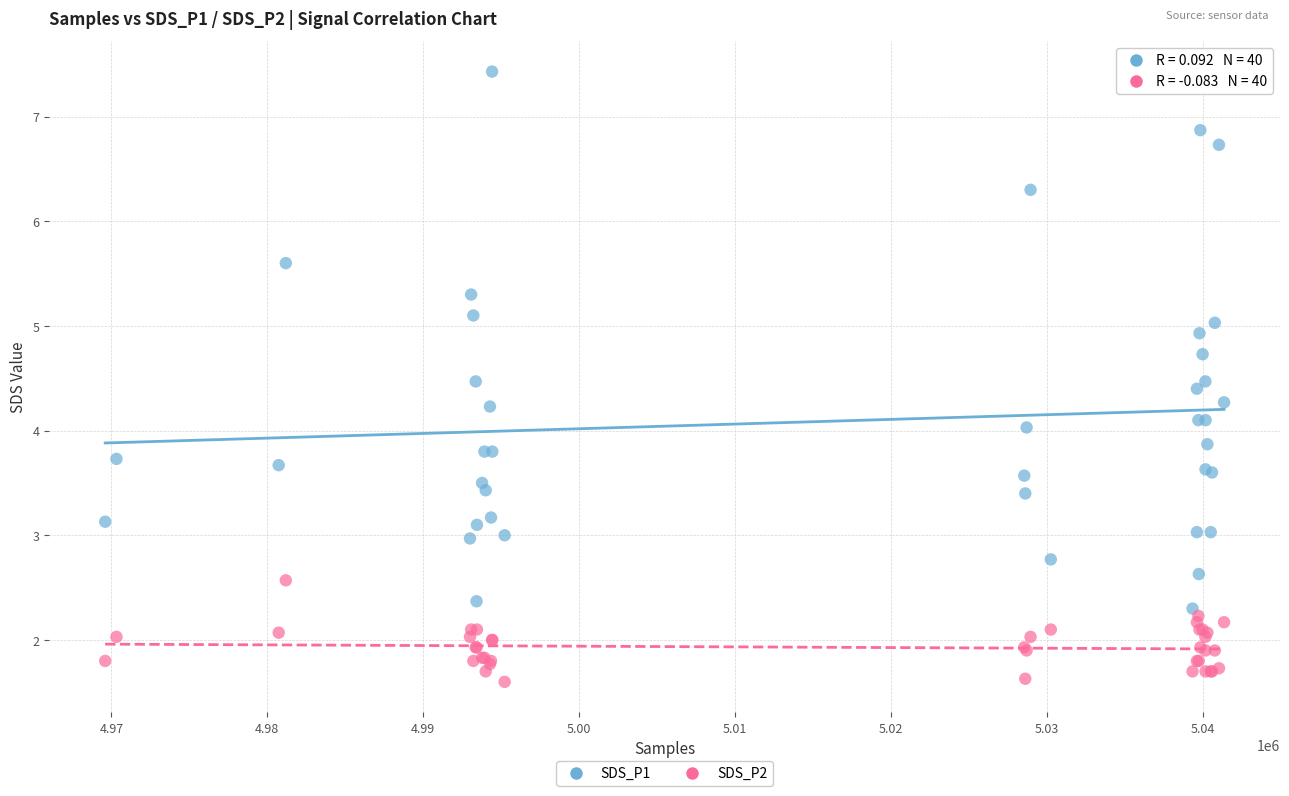

What is the X range (max minus min) for the scatter plot?

71750.0